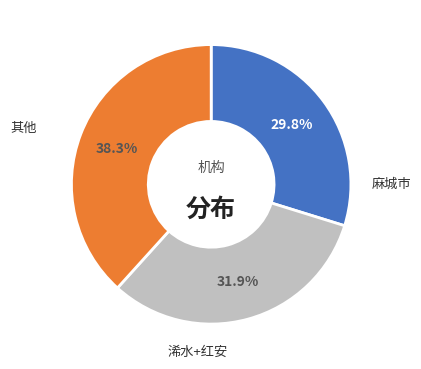

Is 浠水+红安 the majority of the pie?

No